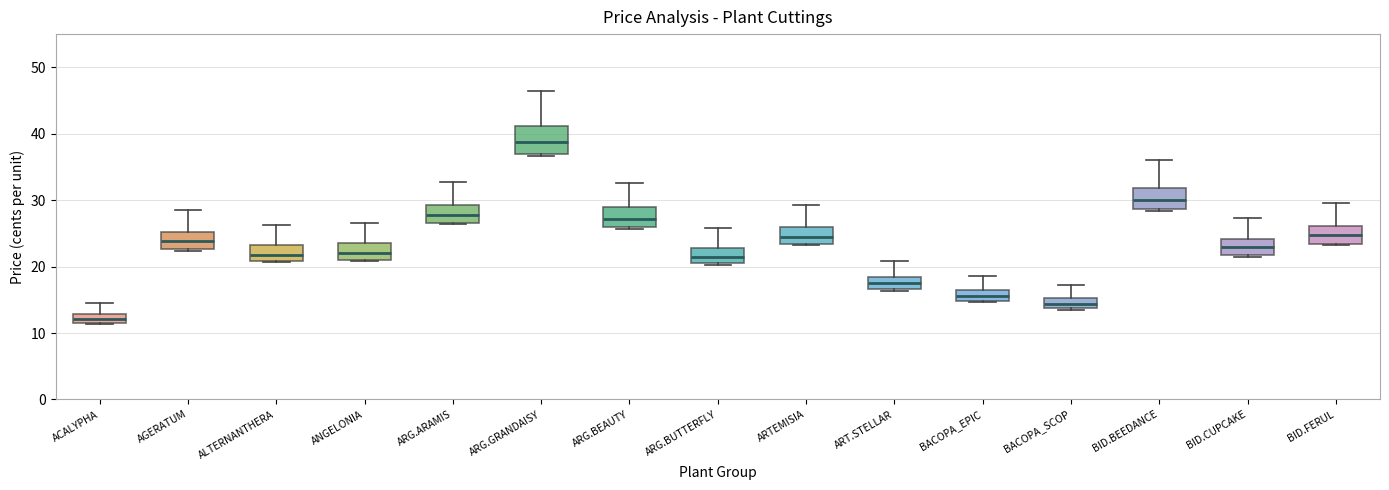

Which box's median line is the highest?

ARG.GRANDAISY